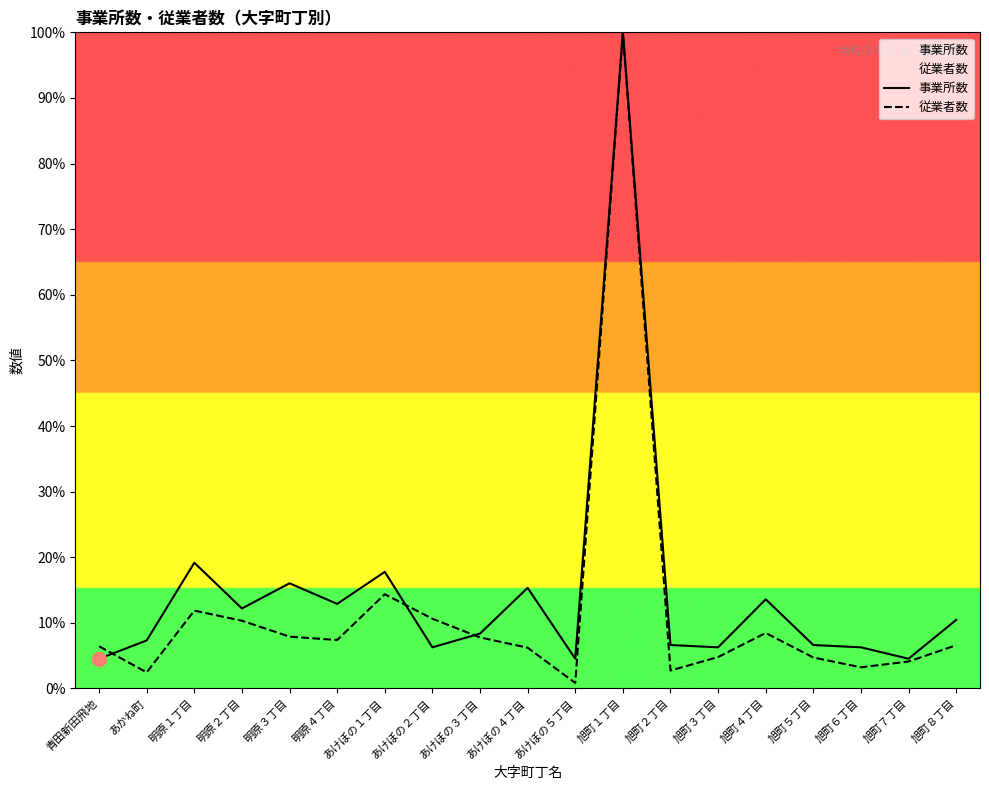

What is the maximum value for 従業者数?

100.0